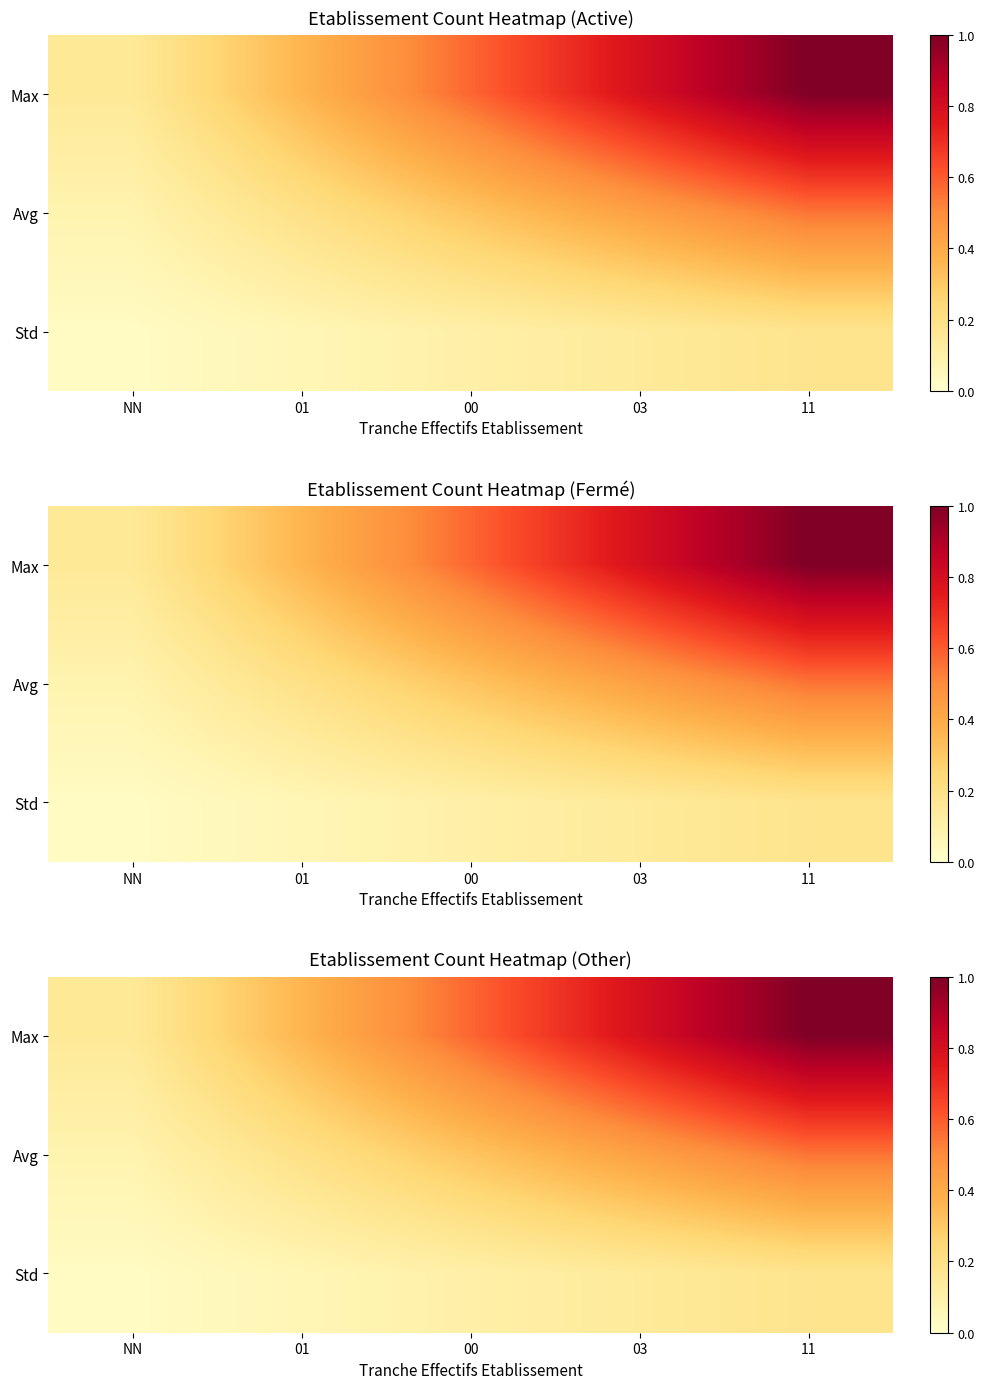

List the labels in order of Avg value, largest first.

11, 03, 00, 01, NN